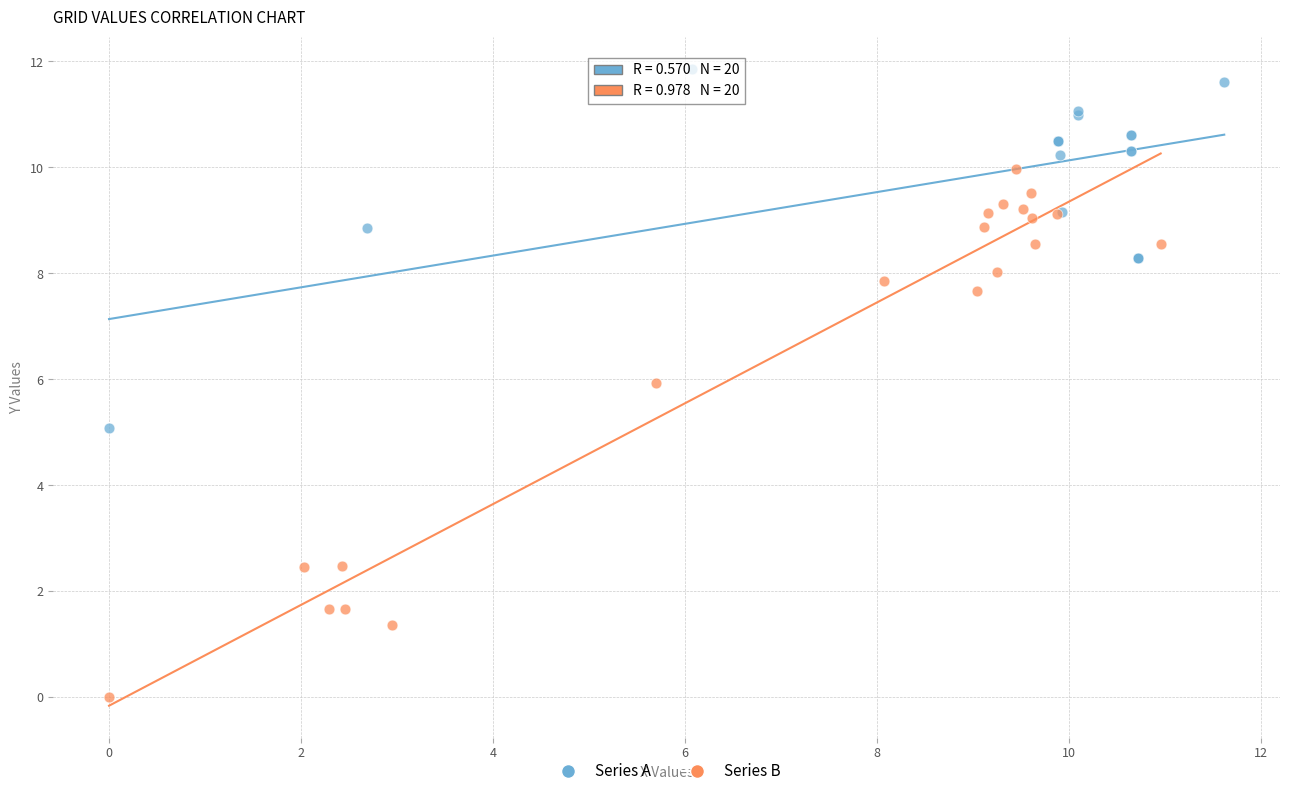

Which series contains the highest Y value?

Series A